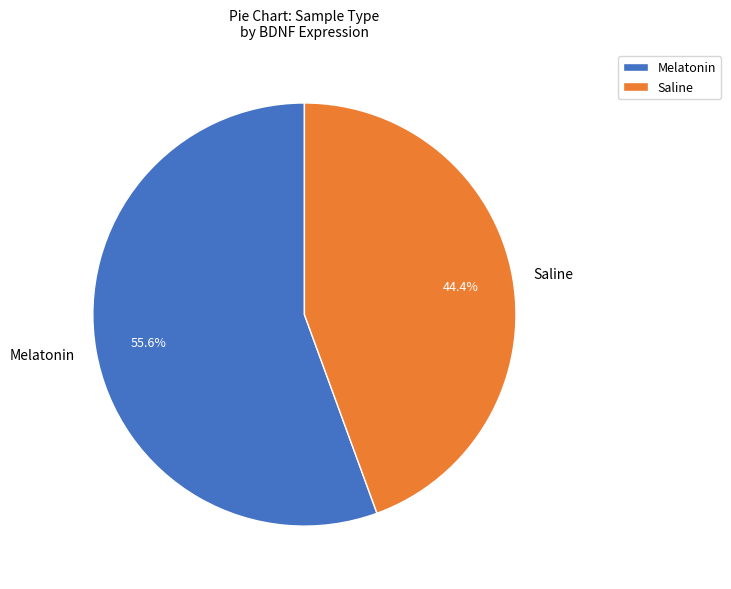

What is the total percentage of Melatonin and Saline?

100.0%